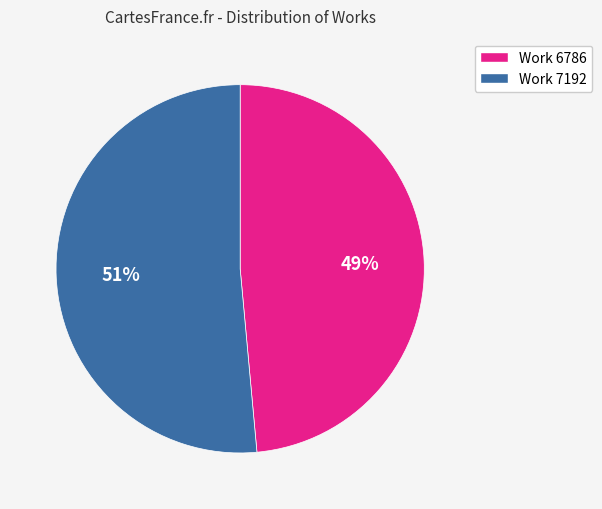

Rank the categories by value from lowest to highest.

Work 6786, Work 7192